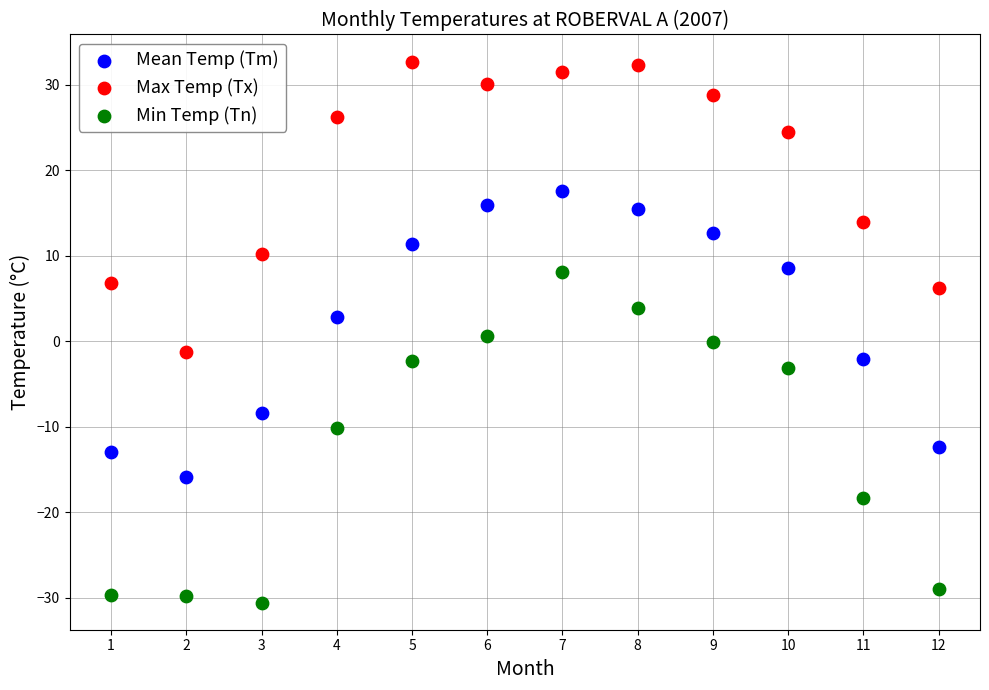

What are all the series names shown in the legend?

Mean Temp (Tm), Max Temp (Tx), Min Temp (Tn)